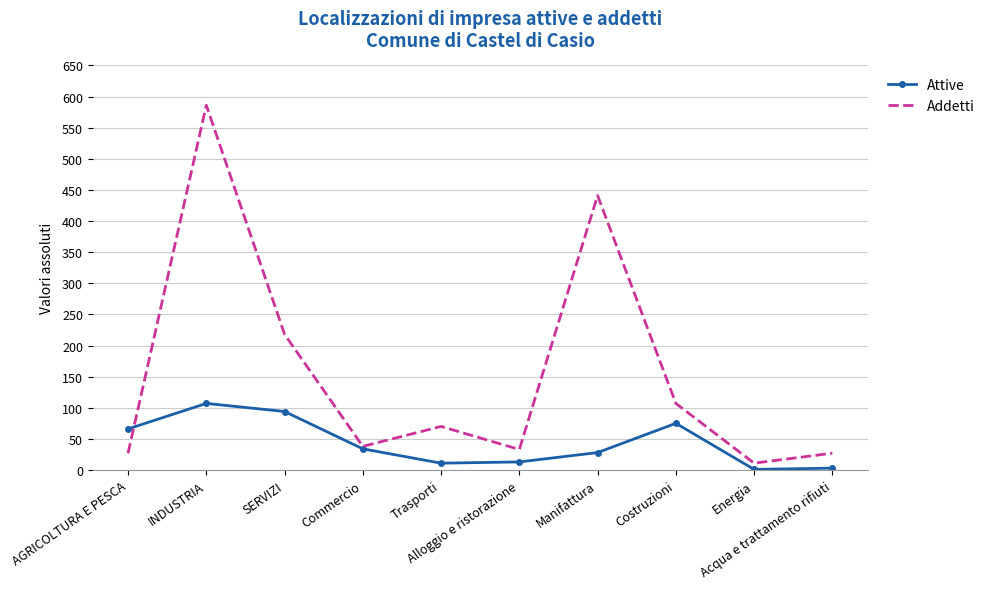

Which series has the largest range (max minus min)?

Addetti